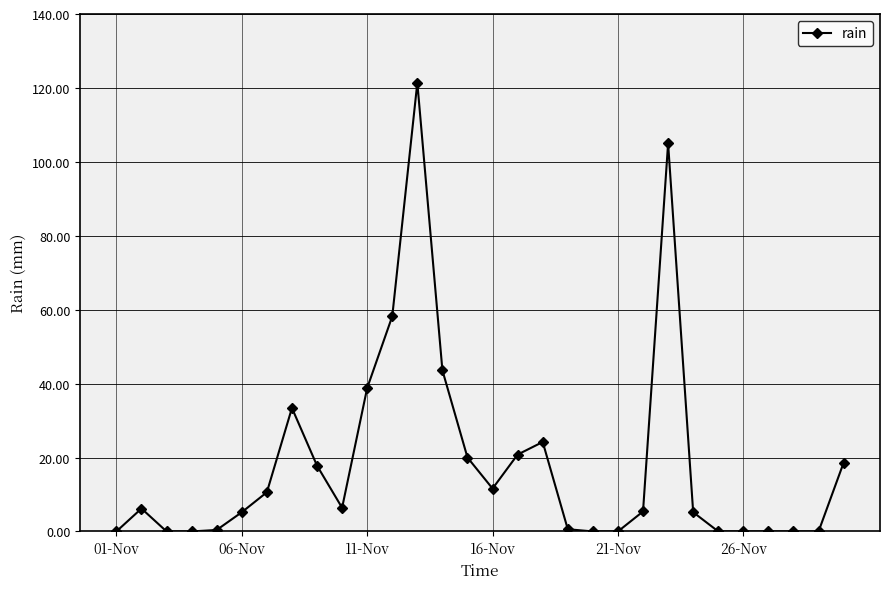

How many data points does each series have?

30